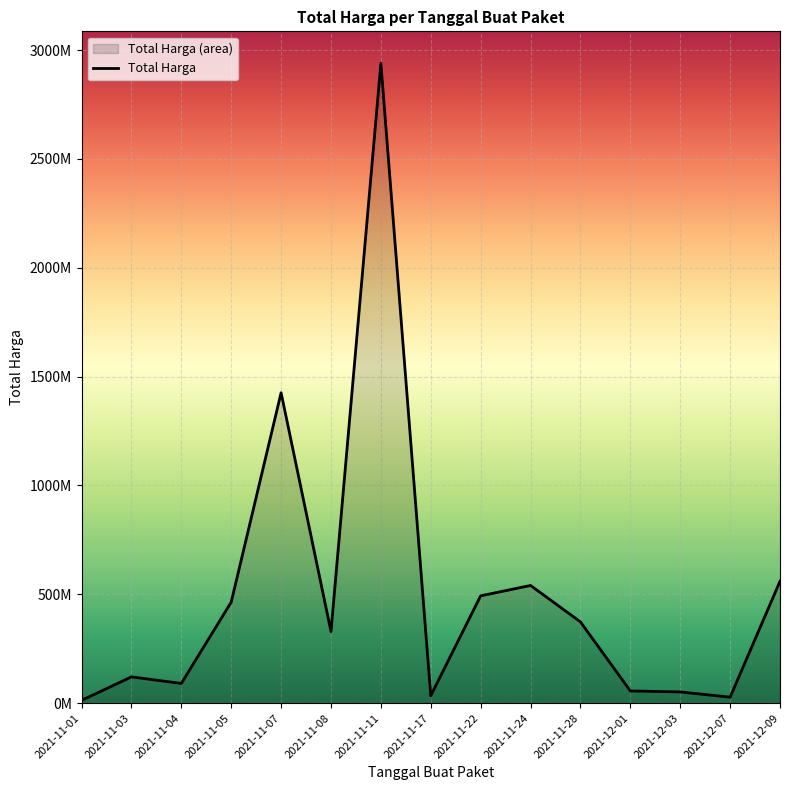

What is the approximate value at 2021-11-22, to the nearest 100?

493000000